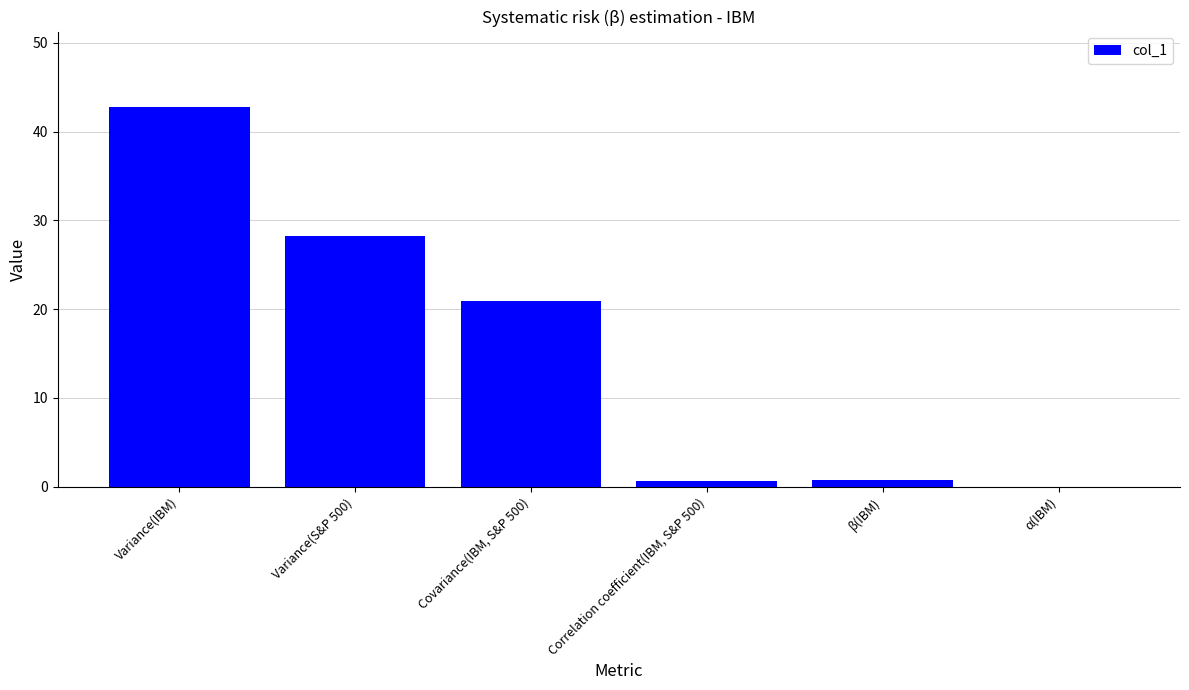

At which category does the chart reach its peak across all series?

Variance(IBM)